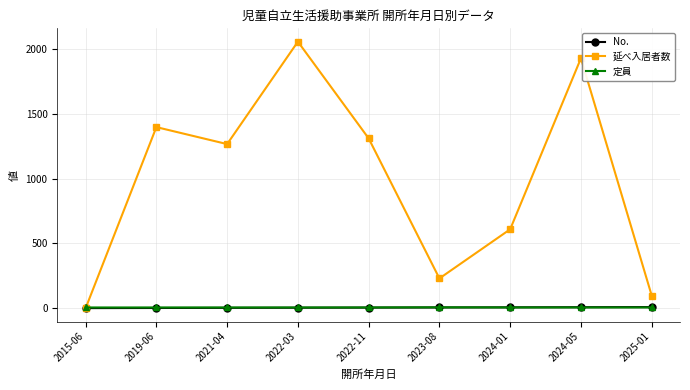

In 延べ入居者数, how many points are lower than both neighbors (excluding endpoints)?

2